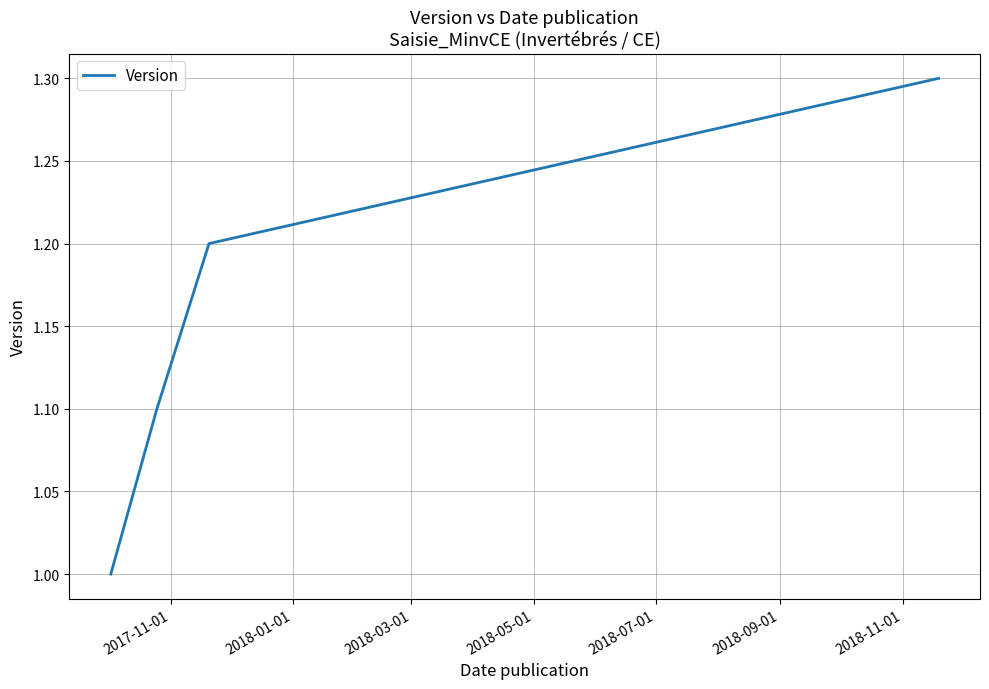

What is the maximum value shown in the chart?

1.3